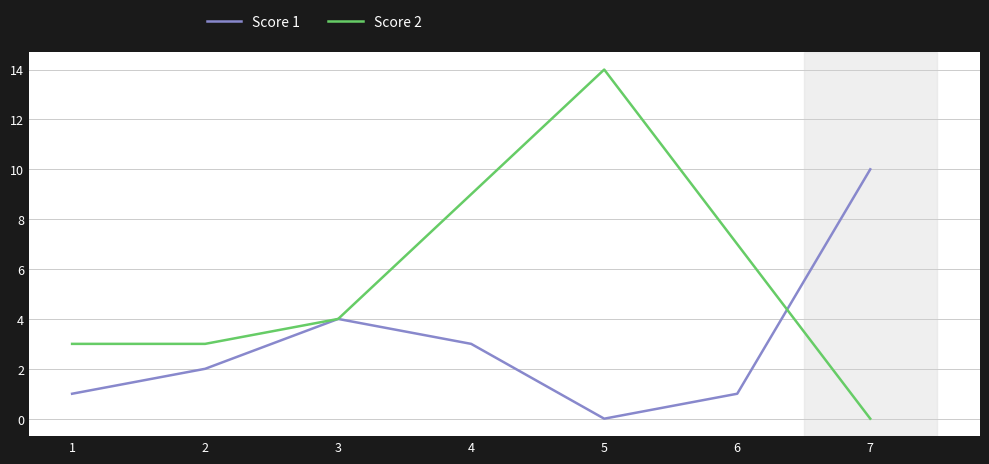

List the series in order of their peak value, highest first.

Score 2, Score 1